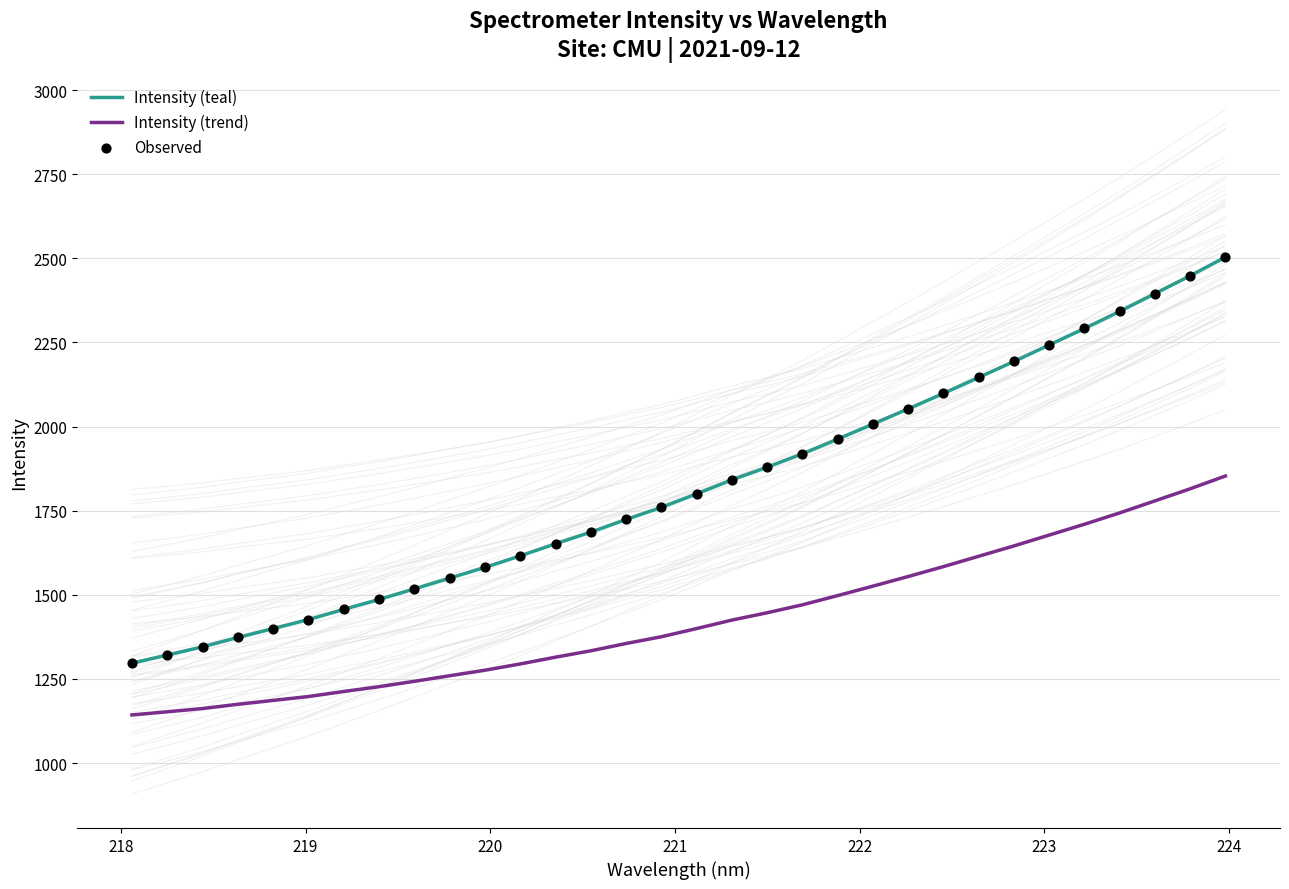

At how many categories does at least one series exceed 1977?

11